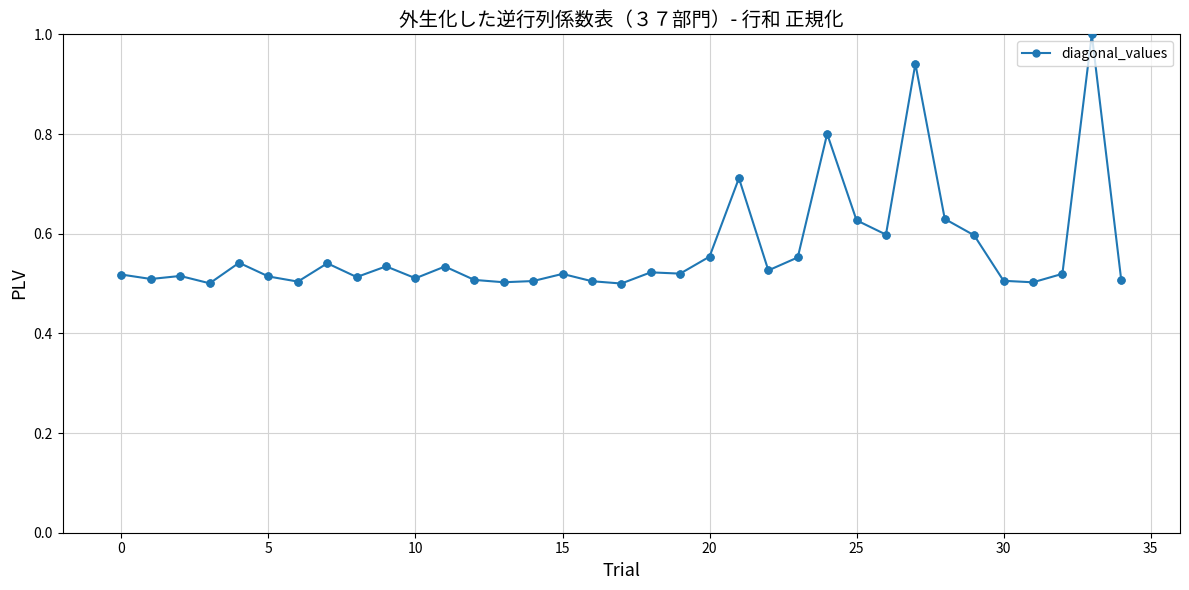

What is the greatest value displayed?

1.0